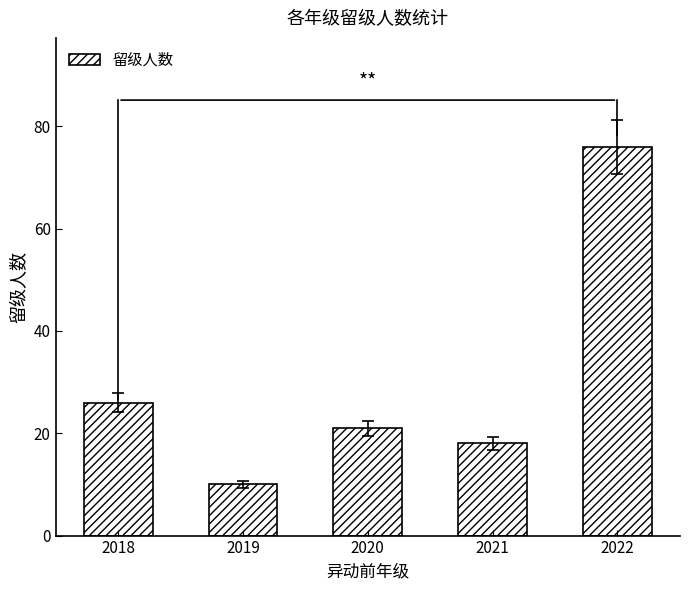

What is the value of the 4th bar from the left?

18